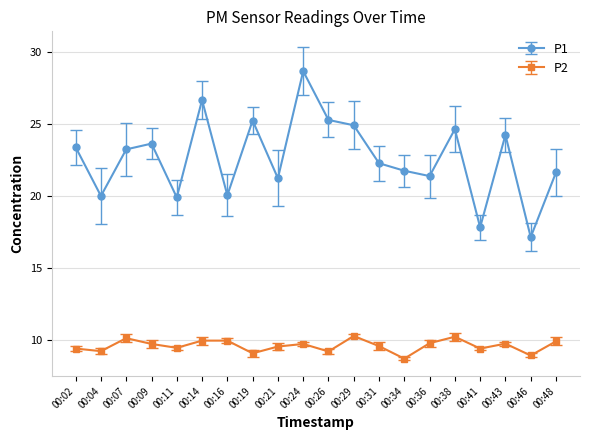

Which series has the largest range (max minus min)?

P1